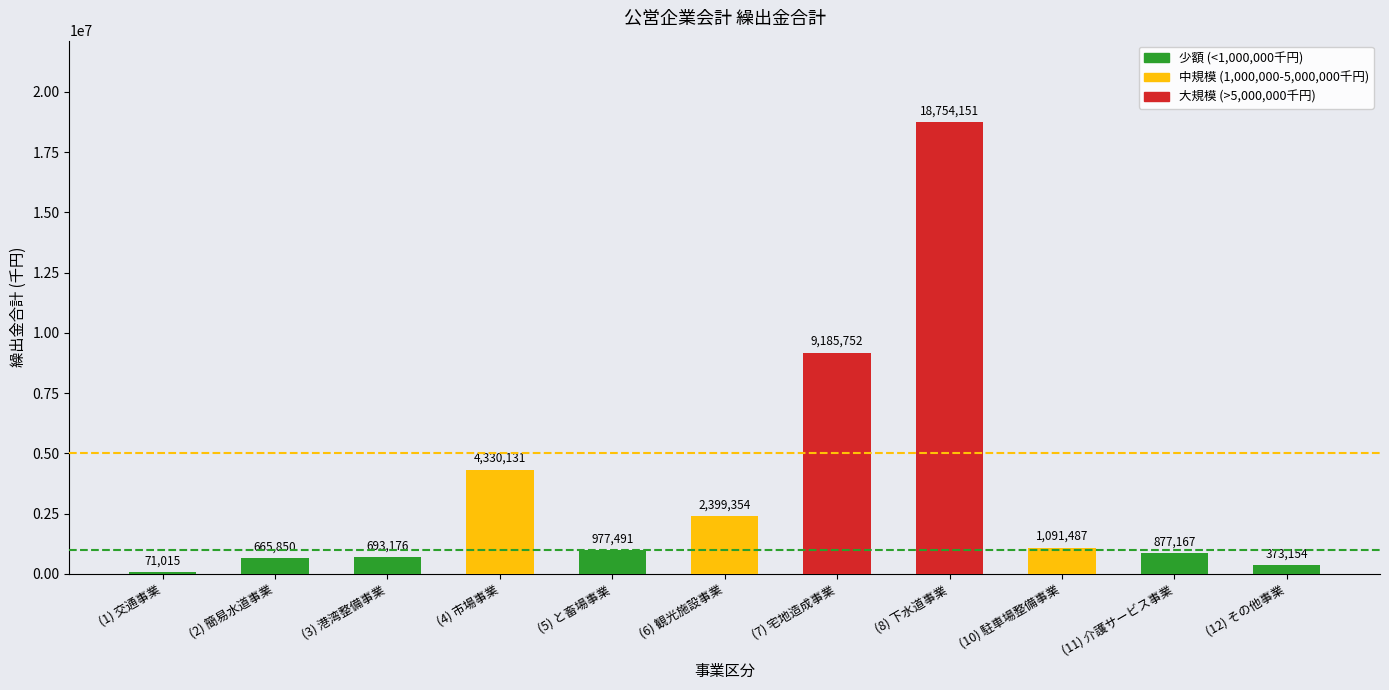

Reading left to right, what are all the values shown in this chart?

71015	665850	693176	4330131	977491	2399354	9185752	18754151	1091487	877167	373154